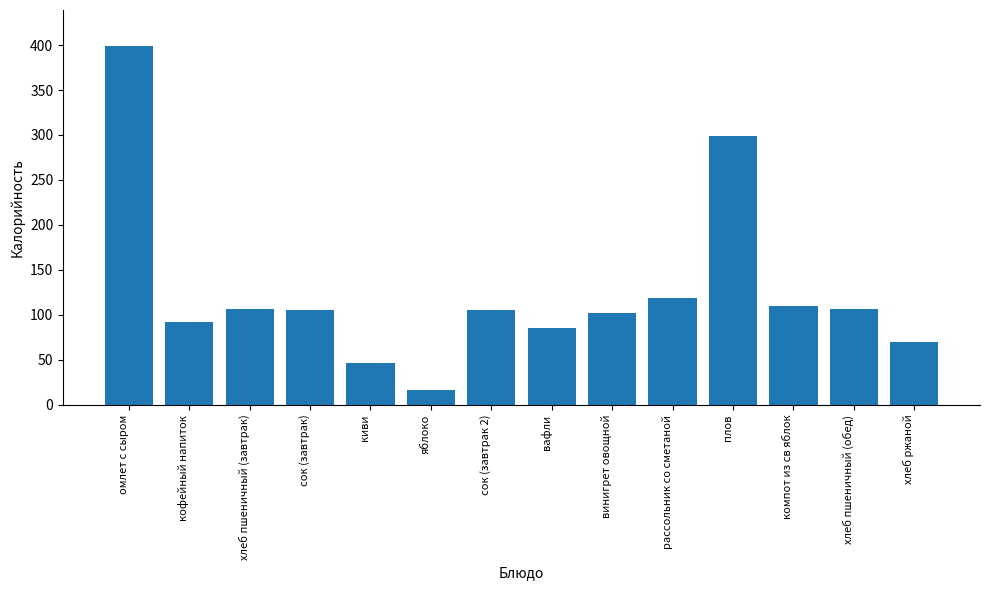

What position from the right is компот из св яблок?

3